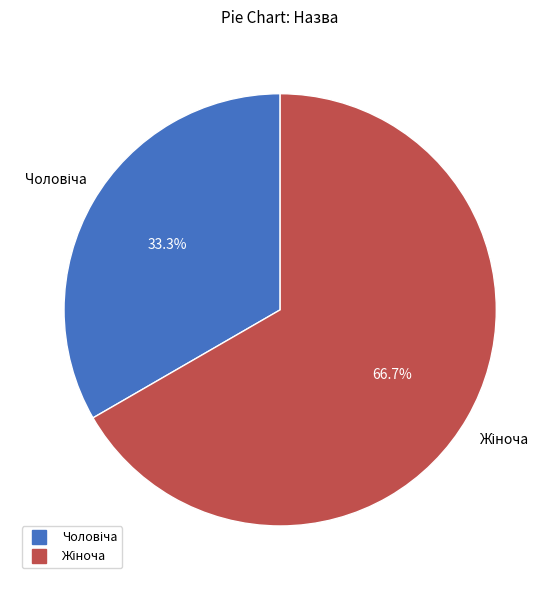

The Чоловіча slice represents 40% of the pie. True or false?

False